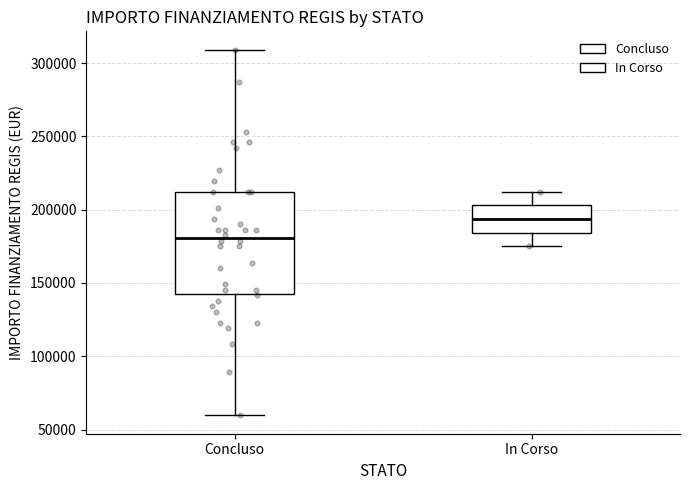

Reading left to right, transcribe this box plot: for each box, give where its median line is, the range the box spans, and where its two whiskers end, as read against the y-axis. The values are not printed on the chart, so give them approximately, as read against the axis.

Concluso: median 180000, box 145000 to 210000, whiskers 60000 to 310000
In Corso: median 195000, box 185000 to 205000, whiskers 175000 to 210000